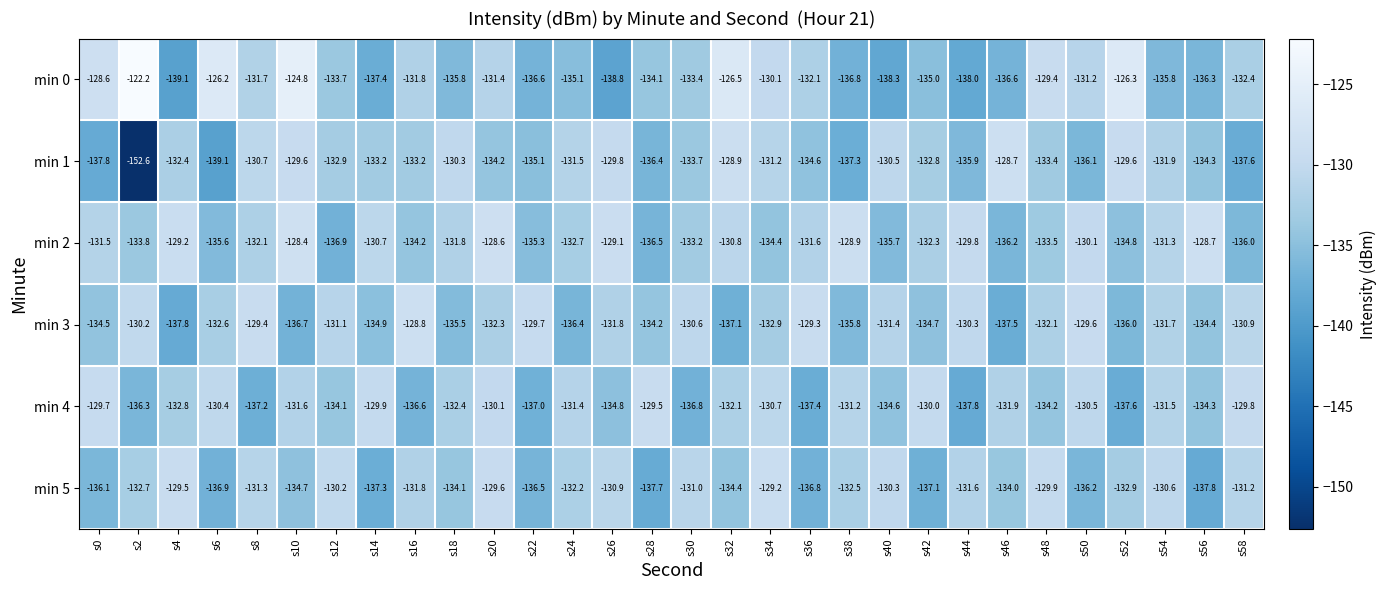

Which series has the largest total across all categories?

min 2